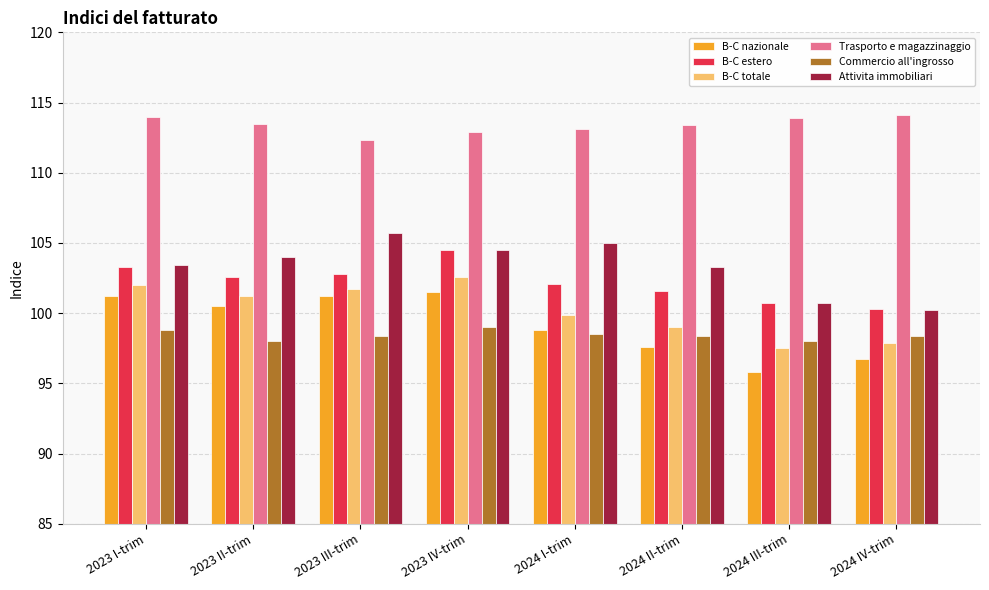

At which category does the chart reach its minimum across all series?

2024 III-trim